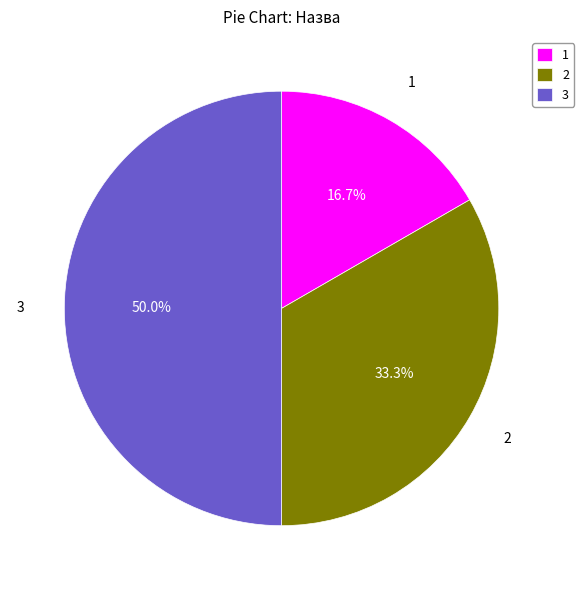

How many slices are in this pie chart?

3